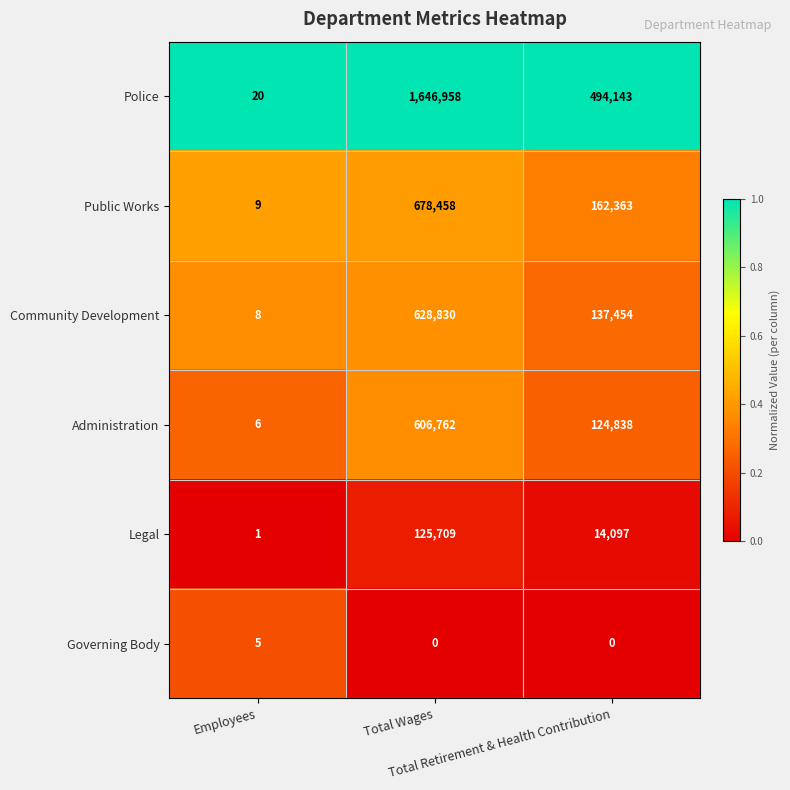

At how many categories does at least one series exceed 0?

3